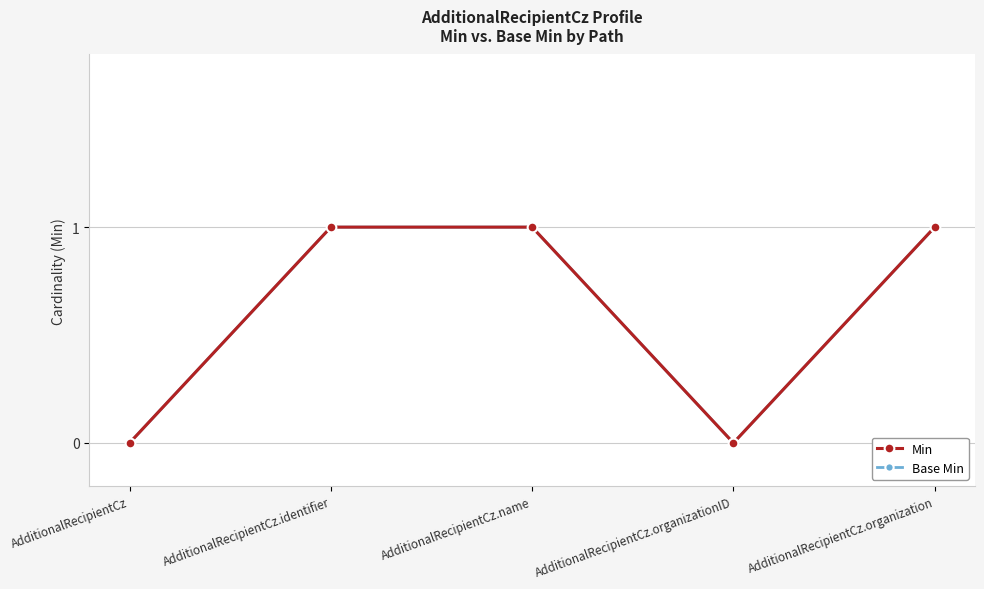

Does the chart have visible grid lines?

Yes